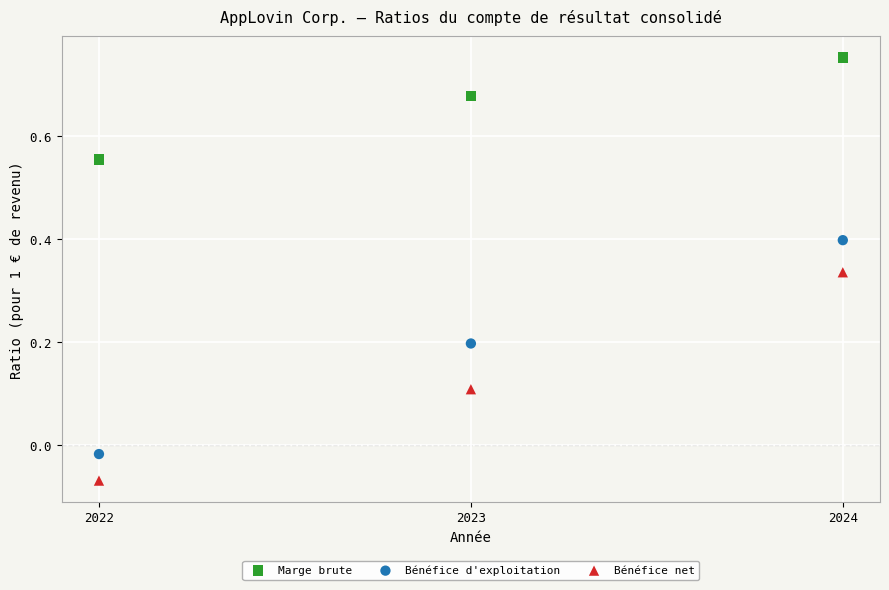

Across all data points, what is the average X value?

2023.0